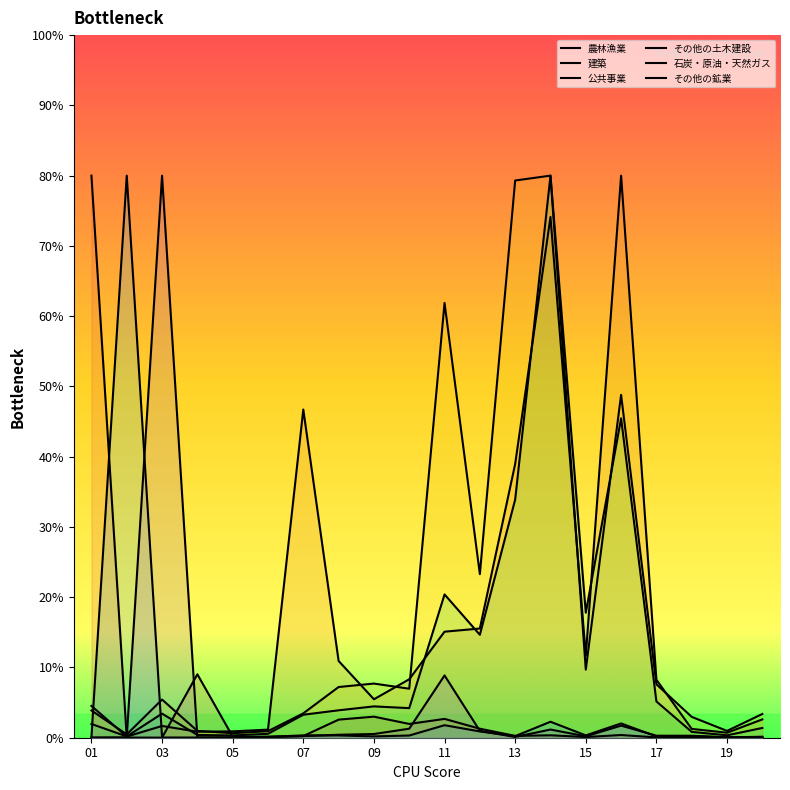

Does the chart display data point markers on the line(s)?

No